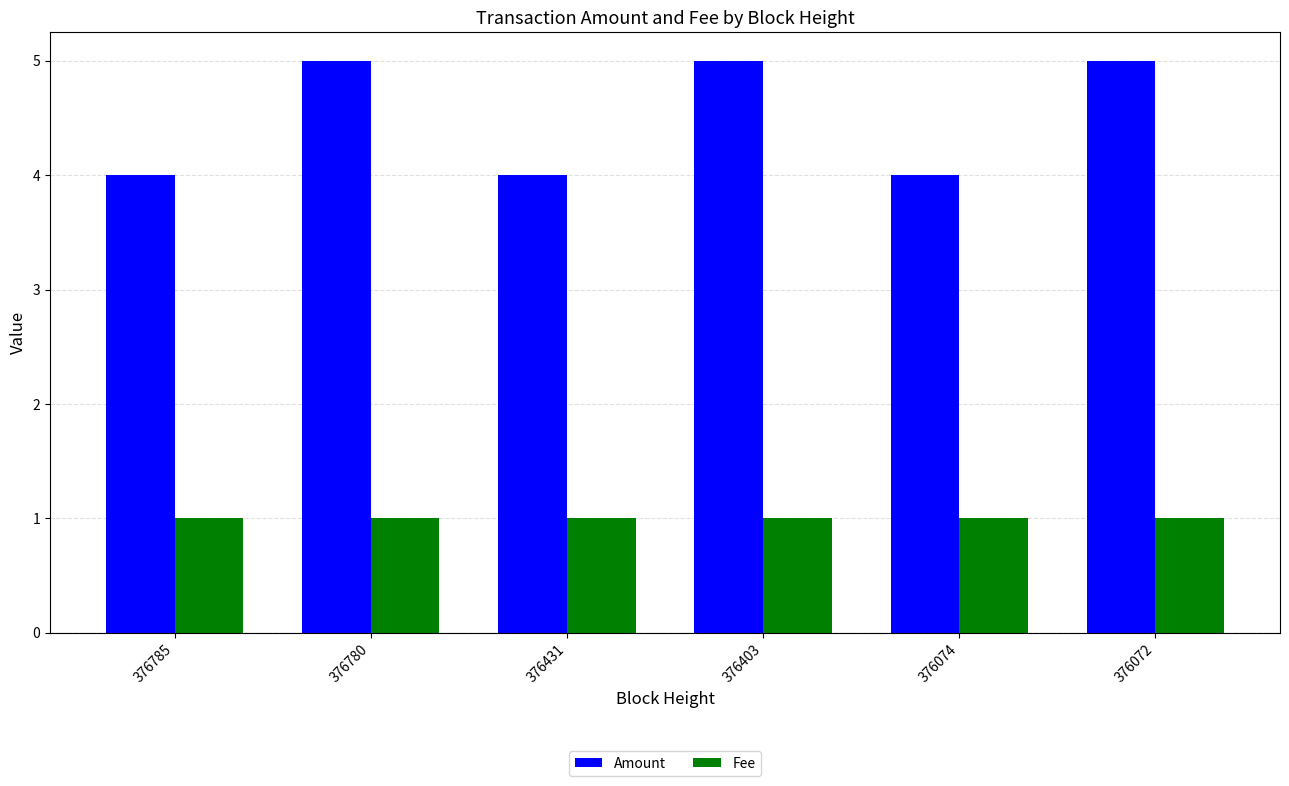

Which series has the largest range (max minus min)?

Amount